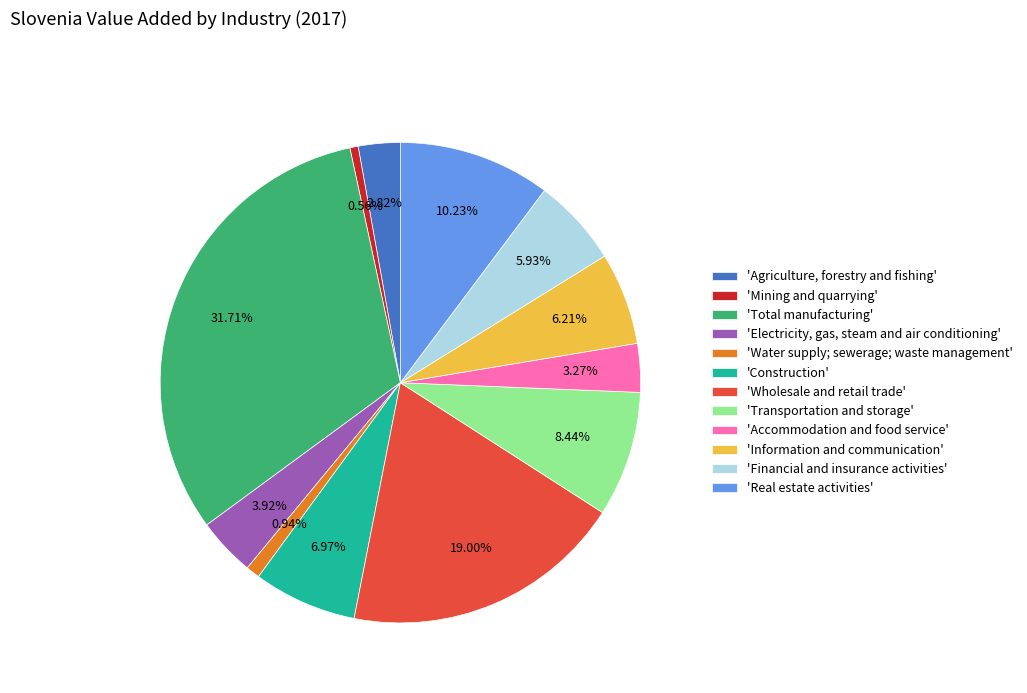

Which has a higher value, 'Accommodation and food service' or 'Mining and quarrying'?

'Accommodation and food service'